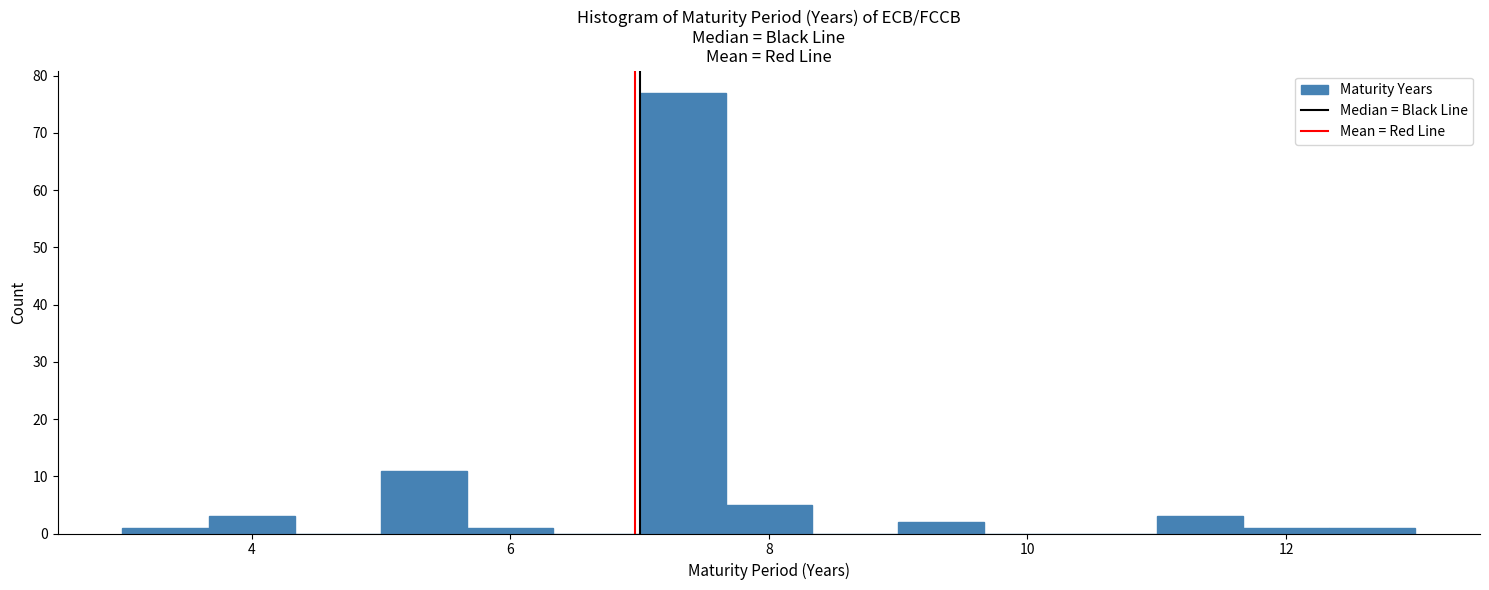

Read against the x-axis, roughly where is the centre of the tallest bar?

7.4